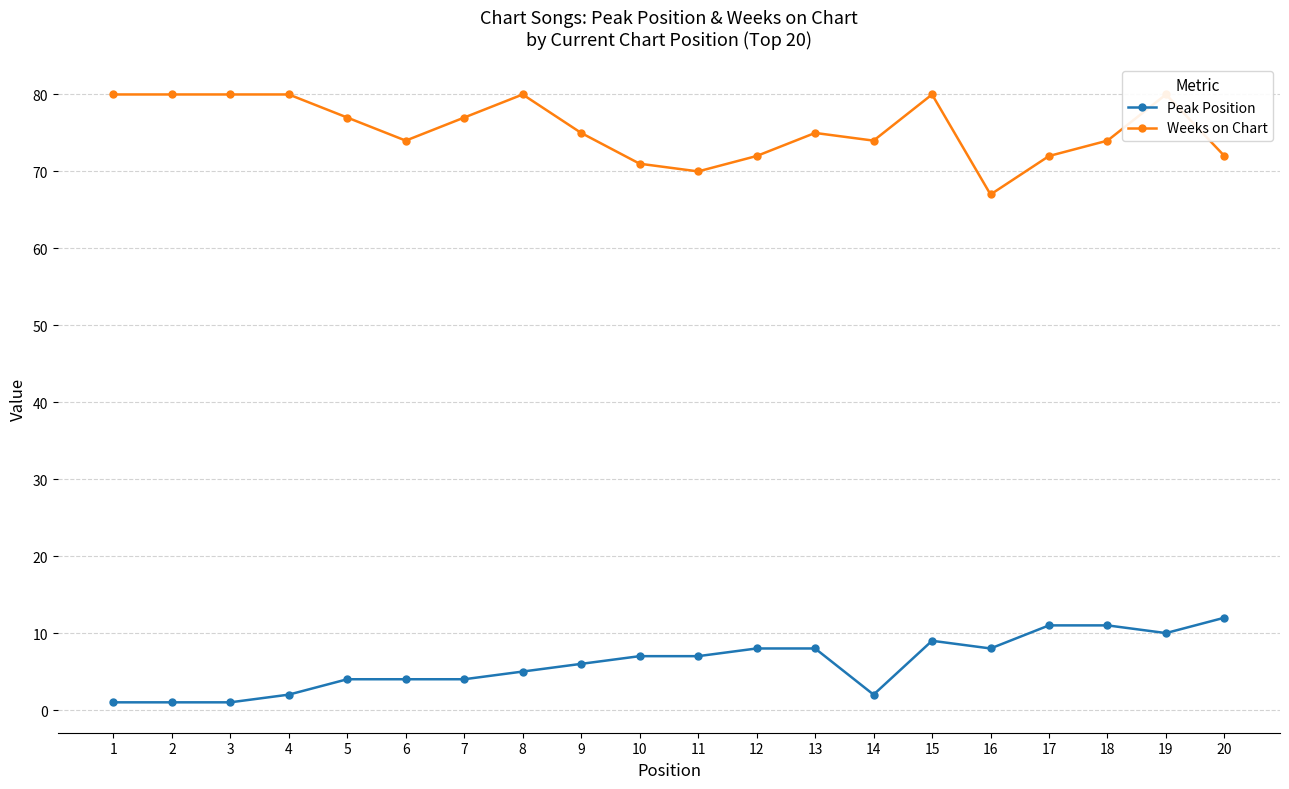

True or false: Peak Position and Weeks on Chart intersect in this chart.

False